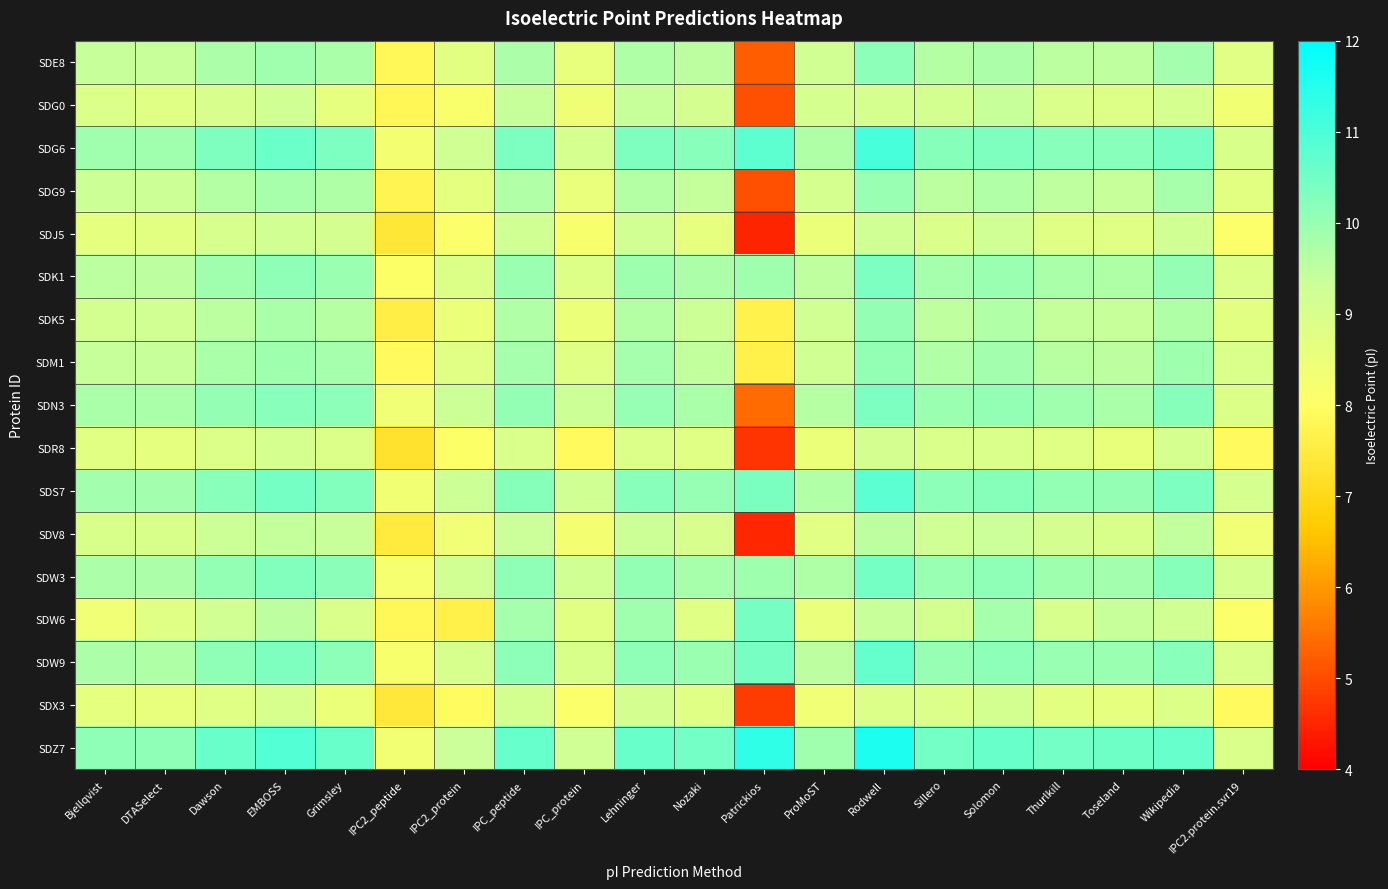

Reading right to left, extract all data points from this chart.

SDE8: IPC2.protein.svr19=8.8	Wikipedia=9.9	Toseland=9.5	Thurlkill=9.6	Solomon=9.7	Sillero=9.6	Rodwell=10.1	ProMoST=9.2	Patrickios=5.2	Nozaki=9.5	Lehninger=9.7	IPC_protein=8.6	IPC_peptide=9.7	IPC2_protein=8.7	IPC2_peptide=7.8	Grimsley=9.8	EMBOSS=9.9	Dawson=9.7	DTASelect=9.4	Bjellqvist=9.4
SDG0: IPC2.protein.svr19=8.4	Wikipedia=9.1	Toseland=8.9	Thurlkill=8.9	Solomon=9.4	Sillero=9.2	Rodwell=9.1	ProMoST=9.1	Patrickios=5.0	Nozaki=9.1	Lehninger=9.4	IPC_protein=8.4	IPC_peptide=9.4	IPC2_protein=8.1	IPC2_peptide=7.8	Grimsley=8.7	EMBOSS=9.2	Dawson=9.0	DTASelect=8.8	Bjellqvist=8.9
SDG6: IPC2.protein.svr19=9.0	Wikipedia=10.4	Toseland=10.2	Thurlkill=10.2	Solomon=10.3	Sillero=10.2	Rodwell=11.0	ProMoST=9.7	Patrickios=10.8	Nozaki=10.2	Lehninger=10.3	IPC_protein=9.1	IPC_peptide=10.3	IPC2_protein=9.2	IPC2_peptide=8.3	Grimsley=10.3	EMBOSS=10.6	Dawson=10.3	DTASelect=9.9	Bjellqvist=9.9
SDG9: IPC2.protein.svr19=8.7	Wikipedia=9.8	Toseland=9.4	Thurlkill=9.5	Solomon=9.7	Sillero=9.6	Rodwell=10.0	ProMoST=9.1	Patrickios=5.1	Nozaki=9.4	Lehninger=9.6	IPC_protein=8.6	IPC_peptide=9.7	IPC2_protein=8.7	IPC2_peptide=7.7	Grimsley=9.7	EMBOSS=9.8	Dawson=9.6	DTASelect=9.3	Bjellqvist=9.3
SDJ5: IPC2.protein.svr19=8.1	Wikipedia=9.2	Toseland=8.8	Thurlkill=8.8	Solomon=9.2	Sillero=8.9	Rodwell=9.2	ProMoST=8.5	Patrickios=4.5	Nozaki=8.7	Lehninger=9.2	IPC_protein=8.2	IPC_peptide=9.2	IPC2_protein=8.1	IPC2_peptide=7.4	Grimsley=9.1	EMBOSS=9.2	Dawson=9.0	DTASelect=8.7	Bjellqvist=8.7
SDK1: IPC2.protein.svr19=8.9	Wikipedia=10.0	Toseland=9.7	Thurlkill=9.8	Solomon=10.0	Sillero=9.8	Rodwell=10.3	ProMoST=9.5	Patrickios=9.9	Nozaki=9.7	Lehninger=9.9	IPC_protein=8.9	IPC_peptide=10.0	IPC2_protein=8.9	IPC2_peptide=8.1	Grimsley=10.0	EMBOSS=10.1	Dawson=9.9	DTASelect=9.5	Bjellqvist=9.5
SDK5: IPC2.protein.svr19=8.7	Wikipedia=9.7	Toseland=9.4	Thurlkill=9.4	Solomon=9.7	Sillero=9.5	Rodwell=10.0	ProMoST=9.2	Patrickios=7.7	Nozaki=9.3	Lehninger=9.6	IPC_protein=8.5	IPC_peptide=9.7	IPC2_protein=8.5	IPC2_peptide=7.6	Grimsley=9.6	EMBOSS=9.8	Dawson=9.6	DTASelect=9.2	Bjellqvist=9.2
SDM1: IPC2.protein.svr19=9.0	Wikipedia=9.9	Toseland=9.5	Thurlkill=9.6	Solomon=9.9	Sillero=9.7	Rodwell=10.1	ProMoST=9.2	Patrickios=7.6	Nozaki=9.5	Lehninger=9.8	IPC_protein=8.8	IPC_peptide=9.8	IPC2_protein=8.8	IPC2_peptide=7.9	Grimsley=9.8	EMBOSS=9.9	Dawson=9.8	DTASelect=9.4	Bjellqvist=9.4
SDN3: IPC2.protein.svr19=8.9	Wikipedia=10.2	Toseland=9.8	Thurlkill=9.9	Solomon=10.1	Sillero=10.0	Rodwell=10.3	ProMoST=9.6	Patrickios=5.4	Nozaki=9.8	Lehninger=10.0	IPC_protein=9.3	IPC_peptide=10.1	IPC2_protein=9.3	IPC2_peptide=8.4	Grimsley=10.1	EMBOSS=10.2	Dawson=10.1	DTASelect=9.8	Bjellqvist=9.8
SDR8: IPC2.protein.svr19=7.9	Wikipedia=9.1	Toseland=8.6	Thurlkill=8.8	Solomon=9.0	Sillero=9.0	Rodwell=9.1	ProMoST=8.5	Patrickios=4.7	Nozaki=8.8	Lehninger=8.9	IPC_protein=7.9	IPC_peptide=9.0	IPC2_protein=8.1	IPC2_peptide=7.3	Grimsley=8.9	EMBOSS=9.1	Dawson=8.9	DTASelect=8.7	Bjellqvist=8.8
SDS7: IPC2.protein.svr19=9.1	Wikipedia=10.4	Toseland=10.0	Thurlkill=10.1	Solomon=10.2	Sillero=10.1	Rodwell=10.8	ProMoST=9.7	Patrickios=10.4	Nozaki=10.0	Lehninger=10.2	IPC_protein=9.2	IPC_peptide=10.2	IPC2_protein=9.3	IPC2_peptide=8.3	Grimsley=10.3	EMBOSS=10.4	Dawson=10.2	DTASelect=9.9	Bjellqvist=9.9
SDV8: IPC2.protein.svr19=8.4	Wikipedia=9.5	Toseland=9.0	Thurlkill=9.1	Solomon=9.3	Sillero=9.2	Rodwell=9.5	ProMoST=8.8	Patrickios=4.5	Nozaki=9.0	Lehninger=9.3	IPC_protein=8.3	IPC_peptide=9.3	IPC2_protein=8.4	IPC2_peptide=7.5	Grimsley=9.4	EMBOSS=9.4	Dawson=9.3	DTASelect=9.0	Bjellqvist=9.0
SDW3: IPC2.protein.svr19=9.1	Wikipedia=10.2	Toseland=9.9	Thurlkill=9.9	Solomon=10.1	Sillero=10.0	Rodwell=10.4	ProMoST=9.7	Patrickios=9.9	Nozaki=9.8	Lehninger=10.1	IPC_protein=9.2	IPC_peptide=10.1	IPC2_protein=9.2	IPC2_peptide=8.2	Grimsley=10.2	EMBOSS=10.3	Dawson=10.1	DTASelect=9.7	Bjellqvist=9.7
SDW6: IPC2.protein.svr19=8.1	Wikipedia=9.2	Toseland=9.4	Thurlkill=9.0	Solomon=9.8	Sillero=9.1	Rodwell=9.4	ProMoST=8.5	Patrickios=10.4	Nozaki=8.8	Lehninger=9.9	IPC_protein=8.8	IPC_peptide=9.8	IPC2_protein=7.6	IPC2_peptide=7.8	Grimsley=9.0	EMBOSS=9.5	Dawson=9.2	DTASelect=8.8	Bjellqvist=8.4
SDW9: IPC2.protein.svr19=8.9	Wikipedia=10.2	Toseland=10.0	Thurlkill=10.0	Solomon=10.1	Sillero=10.0	Rodwell=10.7	ProMoST=9.5	Patrickios=10.4	Nozaki=9.9	Lehninger=10.1	IPC_protein=9.0	IPC_peptide=10.1	IPC2_protein=9.0	IPC2_peptide=8.2	Grimsley=10.1	EMBOSS=10.3	Dawson=10.1	DTASelect=9.7	Bjellqvist=9.7
SDX3: IPC2.protein.svr19=7.9	Wikipedia=8.9	Toseland=8.6	Thurlkill=8.7	Solomon=9.2	Sillero=8.9	Rodwell=8.9	ProMoST=8.4	Patrickios=4.8	Nozaki=8.8	Lehninger=9.1	IPC_protein=8.1	IPC_peptide=9.1	IPC2_protein=7.9	IPC2_peptide=7.4	Grimsley=8.5	EMBOSS=9.0	Dawson=8.8	DTASelect=8.6	Bjellqvist=8.7
SDZ7: IPC2.protein.svr19=8.9	Wikipedia=10.6	Toseland=10.6	Thurlkill=10.5	Solomon=10.6	Sillero=10.5	Rodwell=11.6	ProMoST=9.9	Patrickios=11.4	Nozaki=10.5	Lehninger=10.6	IPC_protein=9.2	IPC_peptide=10.6	IPC2_protein=9.3	IPC2_peptide=8.3	Grimsley=10.6	EMBOSS=10.9	Dawson=10.6	DTASelect=10.1	Bjellqvist=10.1